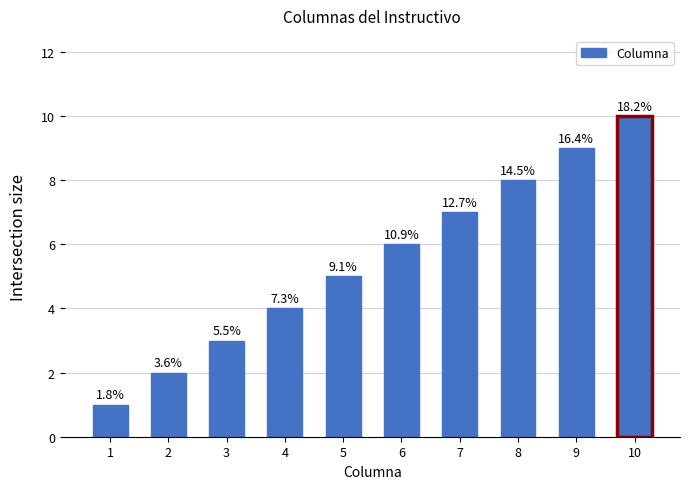

What is the average value?

6